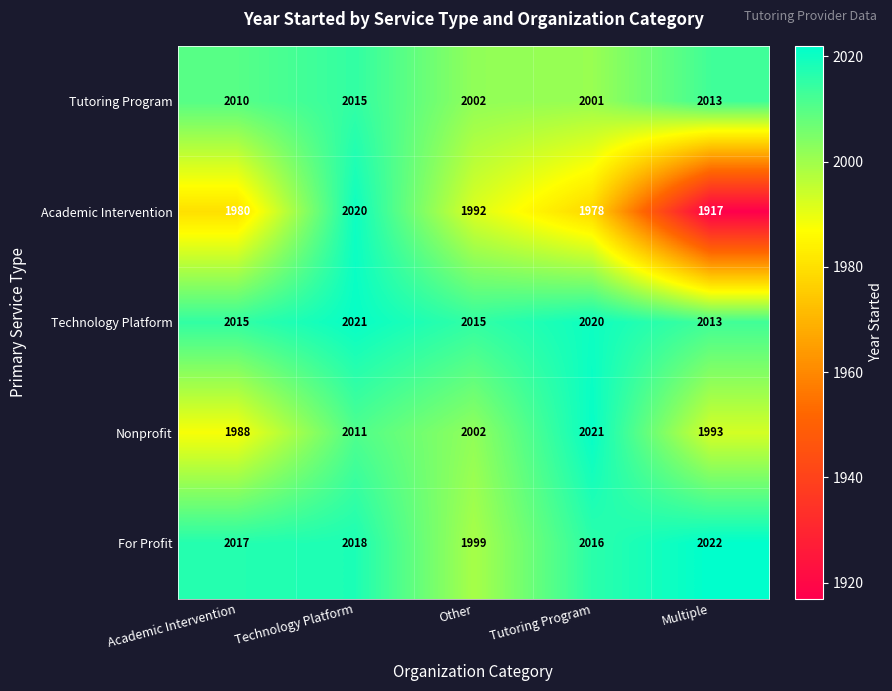

At which label does For Profit reach its minimum?

Other